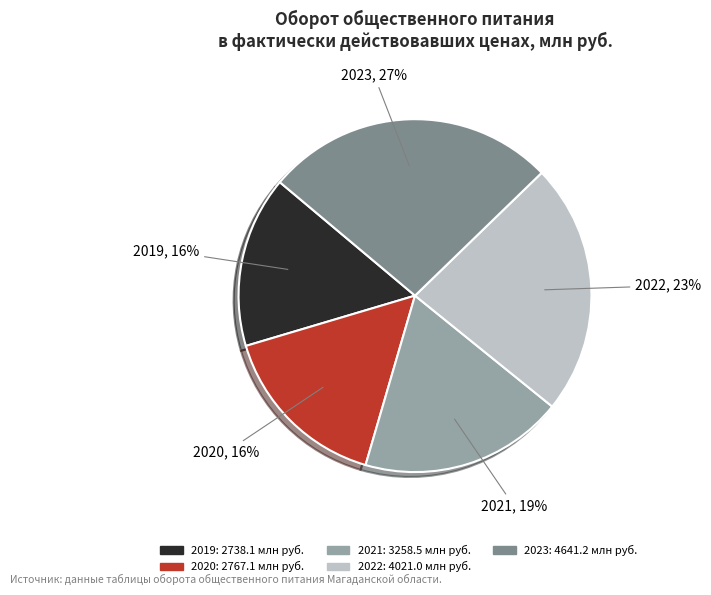

Do 2019 and 2023 together represent more than half of the pie?

No